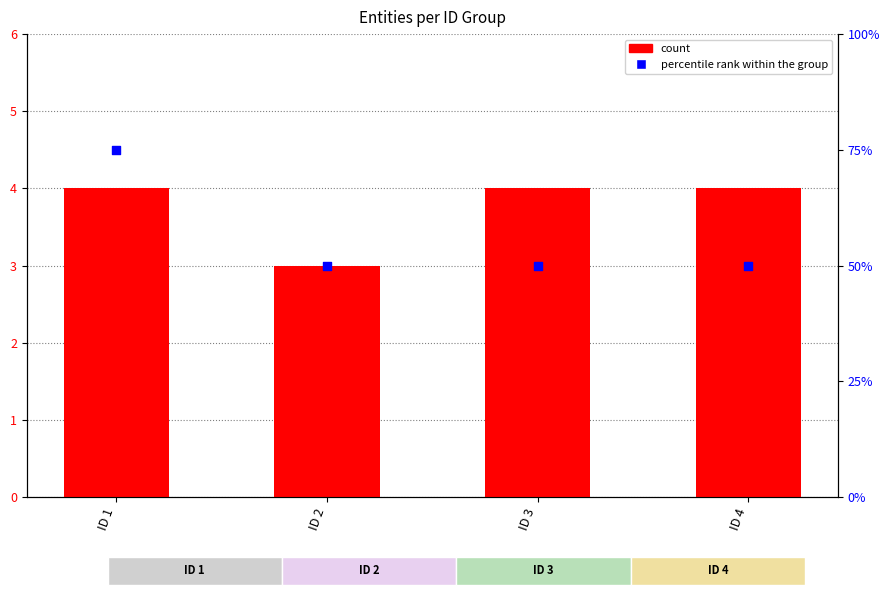

What are all the series names shown in the legend?

count, percentile rank within the group